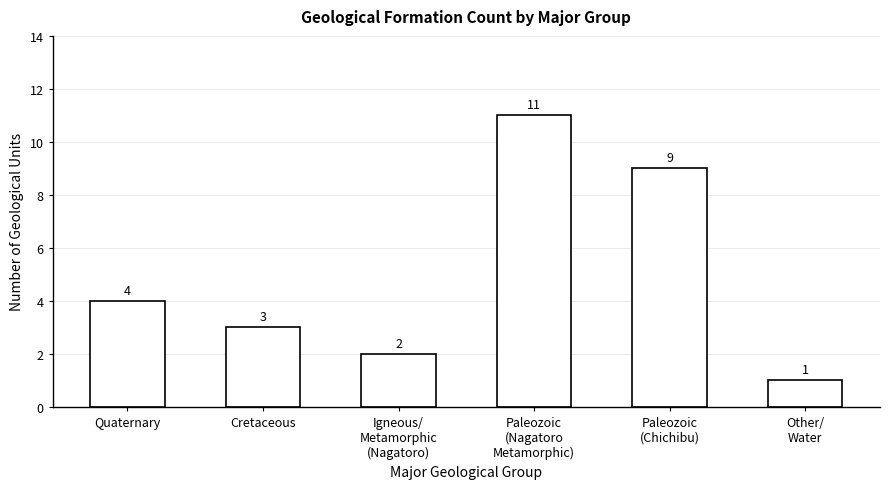

Rank the categories by value from lowest to highest.

Other/
Water, Igneous/
Metamorphic
(Nagatoro), Cretaceous, Quaternary, Paleozoic
(Chichibu), Paleozoic
(Nagatoro
Metamorphic)